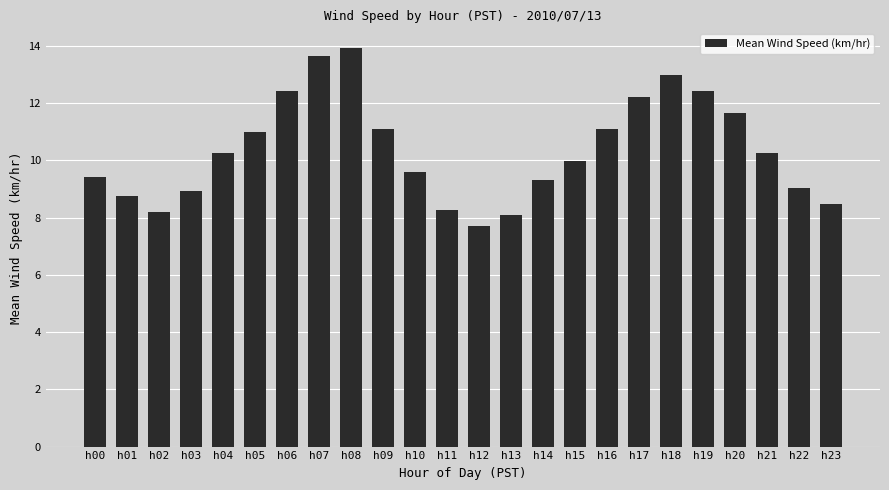

Count the number of data series in this chart.

1